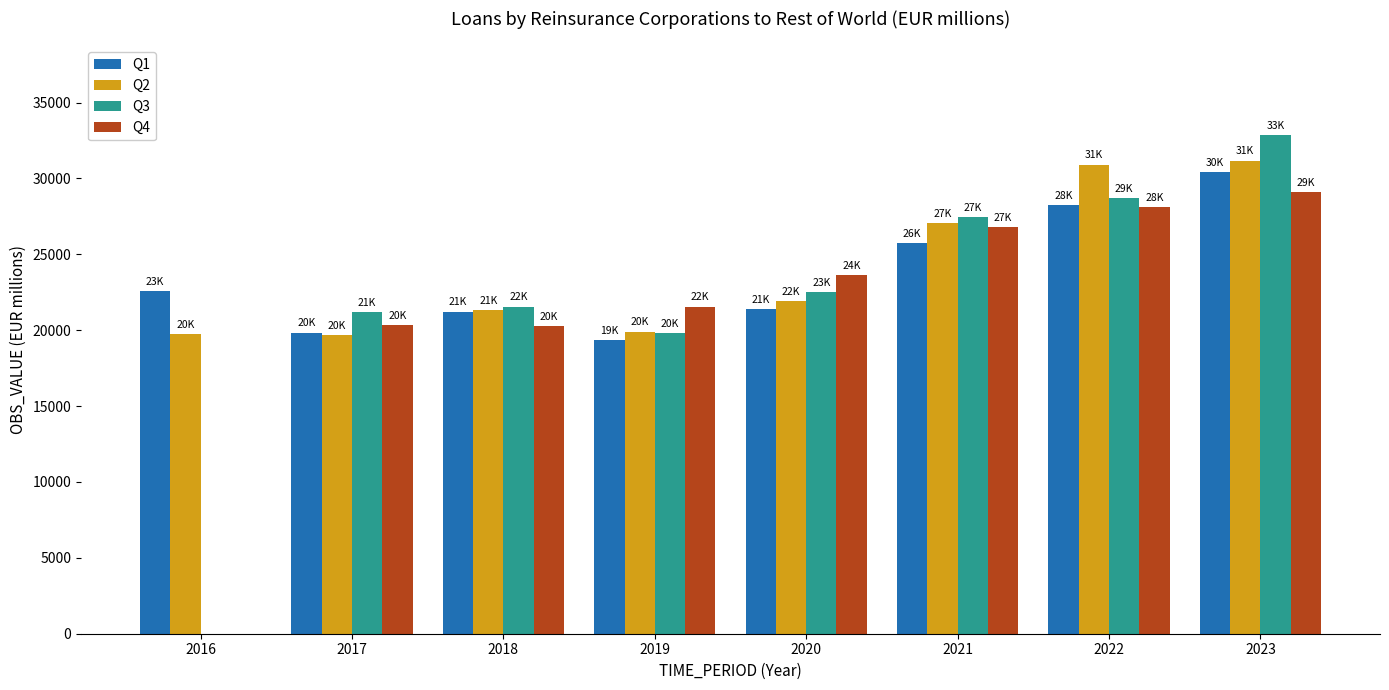

What is the highest value of the Q4 series?

29115.3